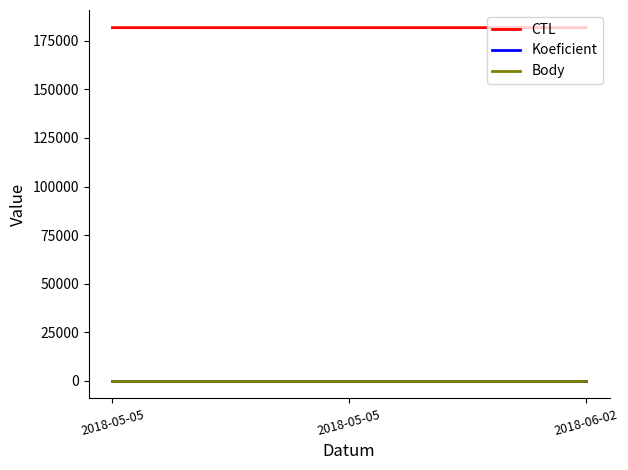

Reading right to left, transcribe all the data shown in this chart.

CTL: 181803	181801	181801
Koeficient: 7	7	7
Body: 7	7	7